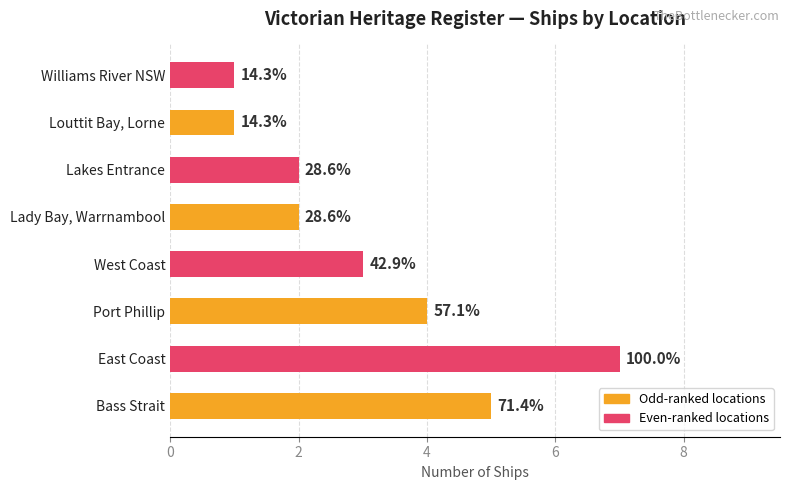

Are the bars horizontal?

Yes